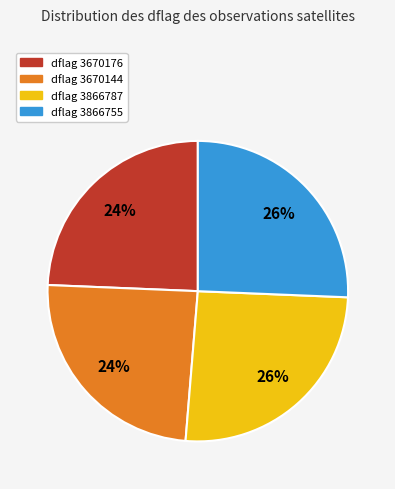

To the nearest percent, what percentage of the pie is dflag 3670176?

24%